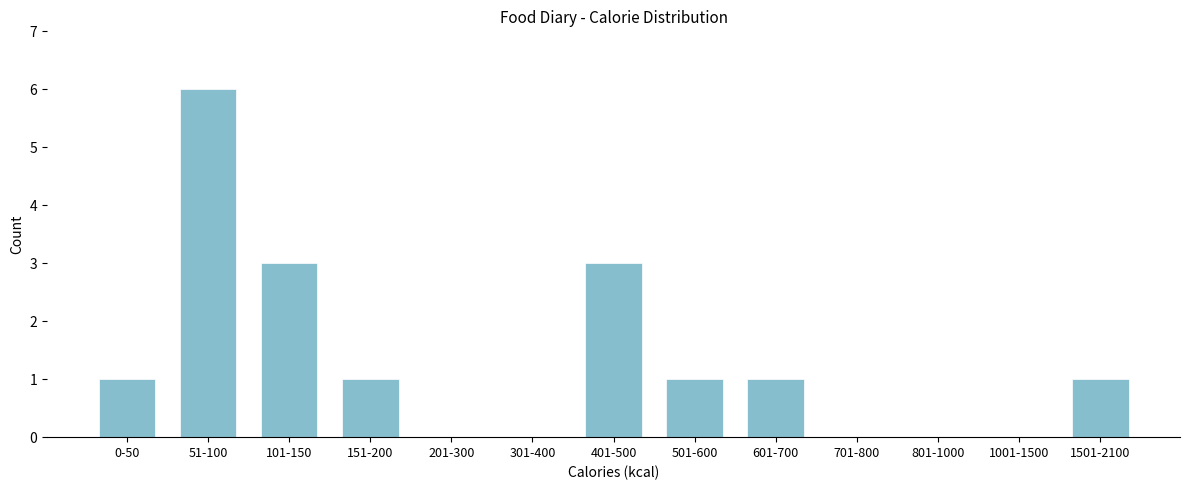

Reading left to right, extract all data points from this chart.

0-50=1	51-100=6	101-150=3	151-200=1	201-300=0	301-400=0	401-500=3	501-600=1	601-700=1	701-800=0	801-1000=0	1001-1500=0	1501-2100=1